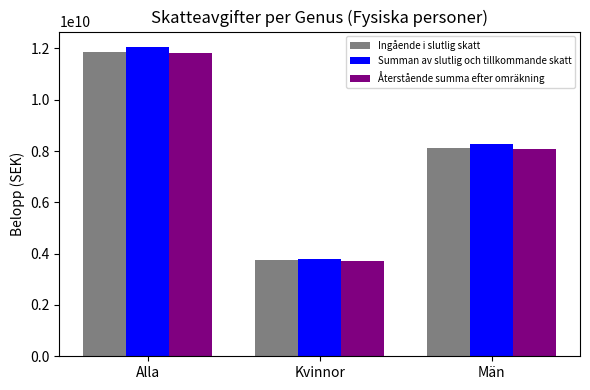

Rank the categories by Summan av slutlig och tillkommande skatt value from highest to lowest.

Alla, Män, Kvinnor